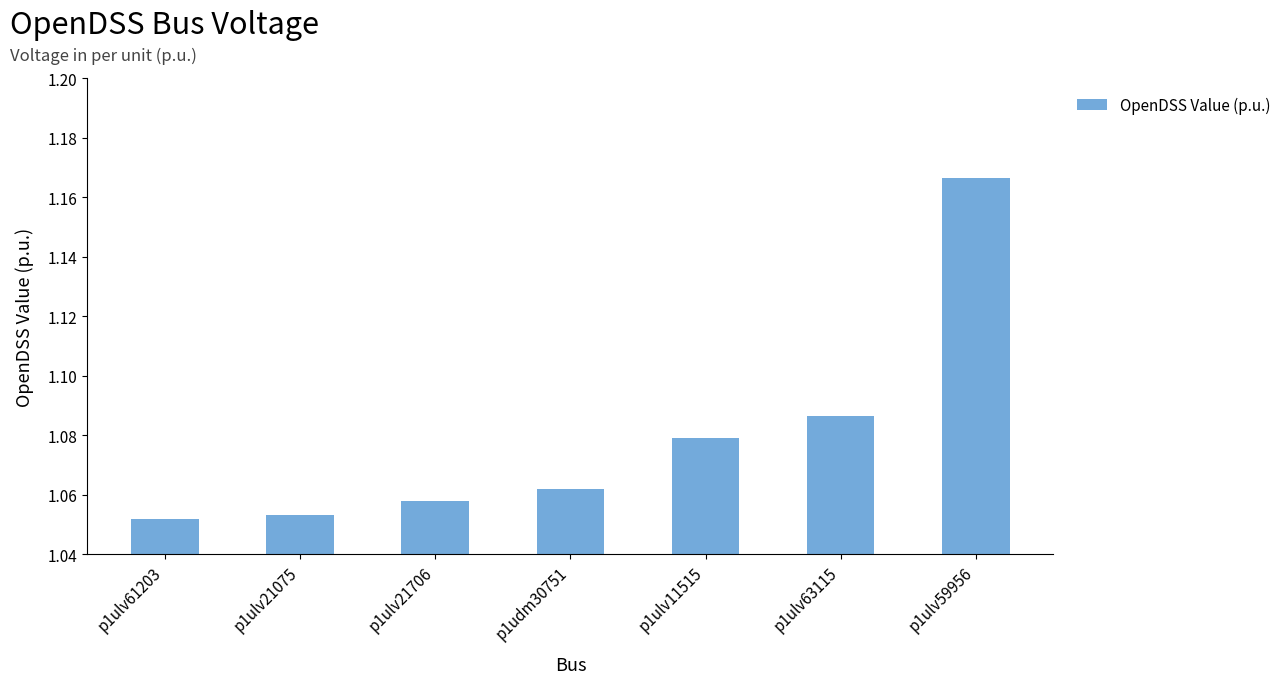

Does the chart contain stacked bars?

No